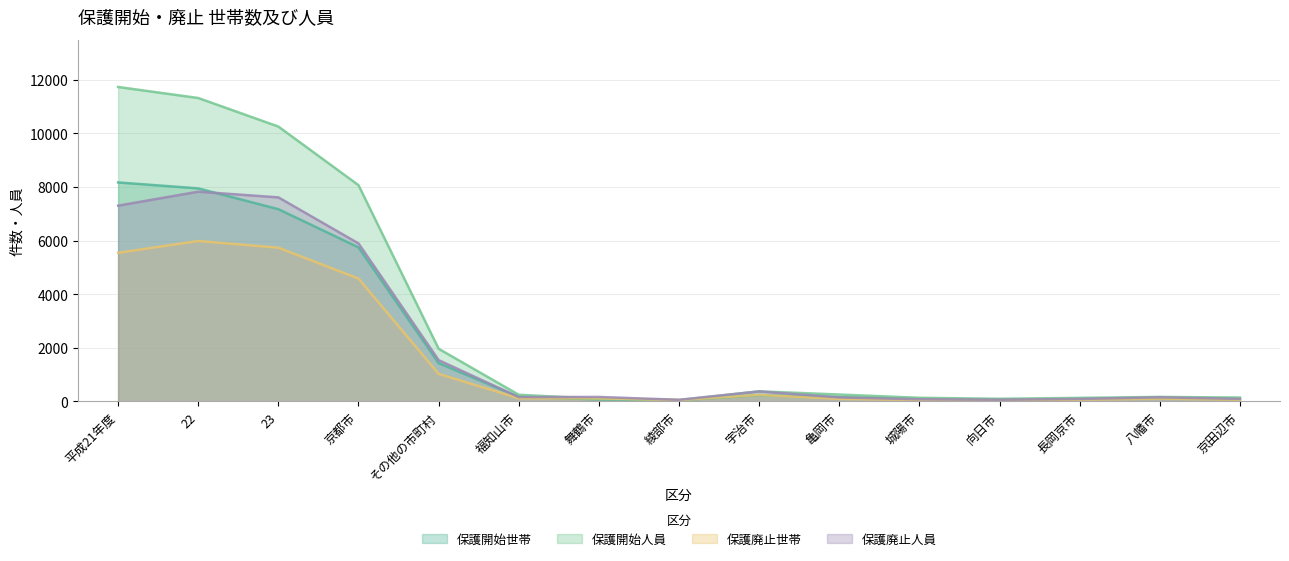

How many distinct data groups are displayed?

4